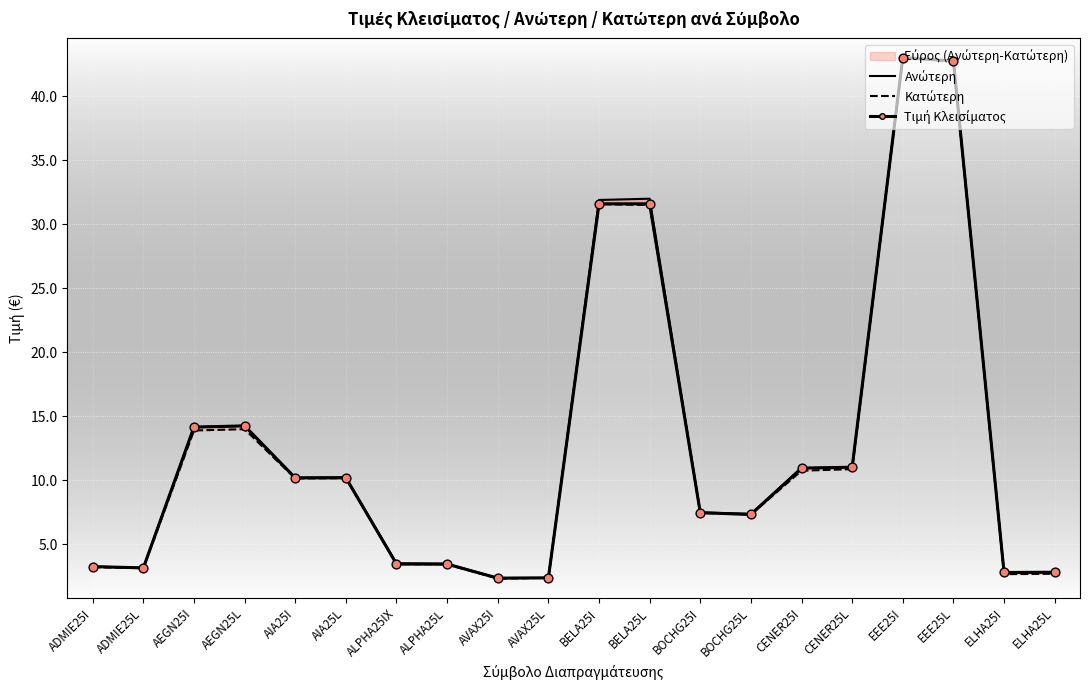

What are all the series names shown in the legend?

Ανώτερη, Κατώτερη, Τιμή Κλεισίματος